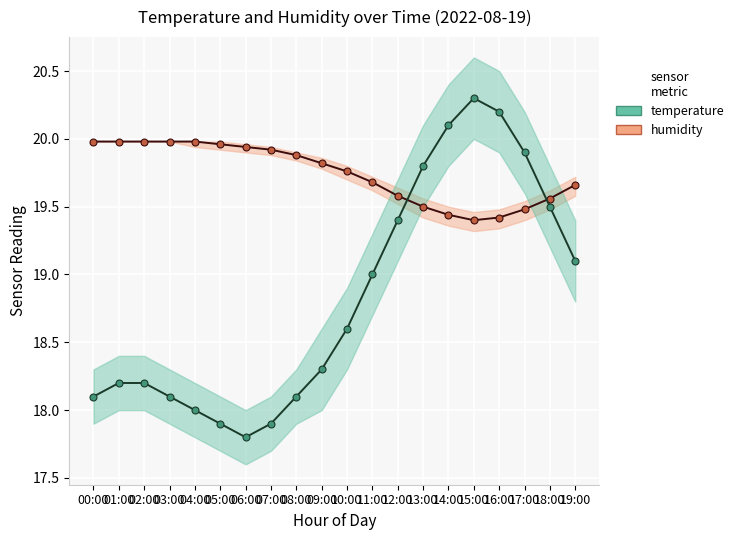

Reading left to right, what are all the values shown in this chart?

humidity: 20.0	20.0	20.0	20.0	20.0	20.0	19.9	19.9	19.9	19.8	19.8	19.7	19.6	19.5	19.4	19.4	19.4	19.5	19.6	19.7
temperature: 18.1	18.2	18.2	18.1	18.0	17.9	17.8	17.9	18.1	18.3	18.6	19.0	19.4	19.8	20.1	20.3	20.2	19.9	19.5	19.1